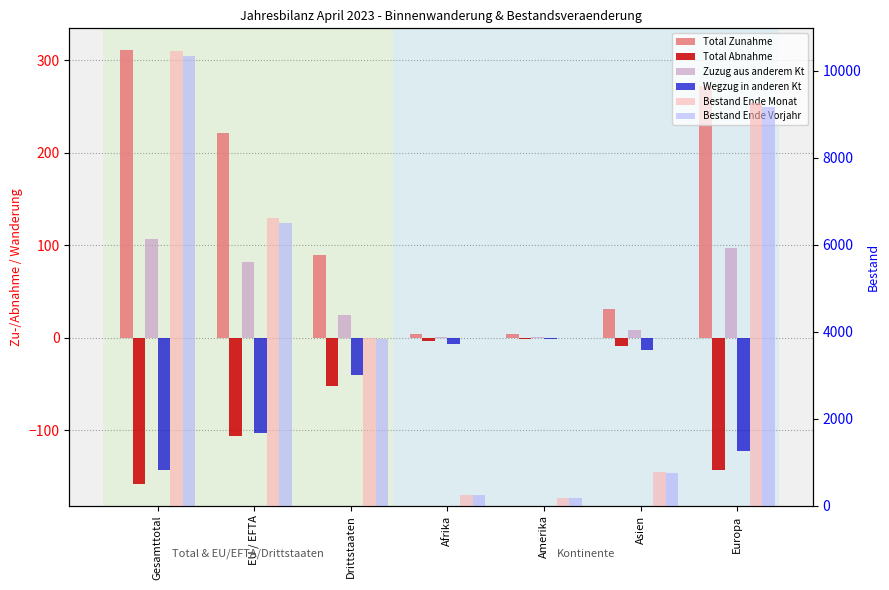

What is the average value of the Bestand Ende Monat series?

4477